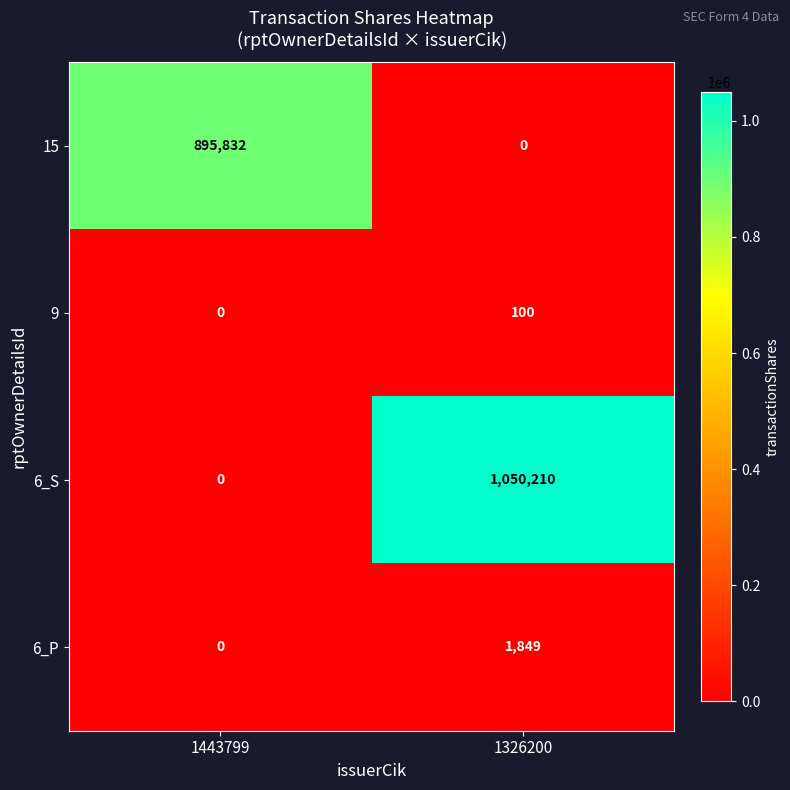

What value does the 9 series have at 1326200?

100